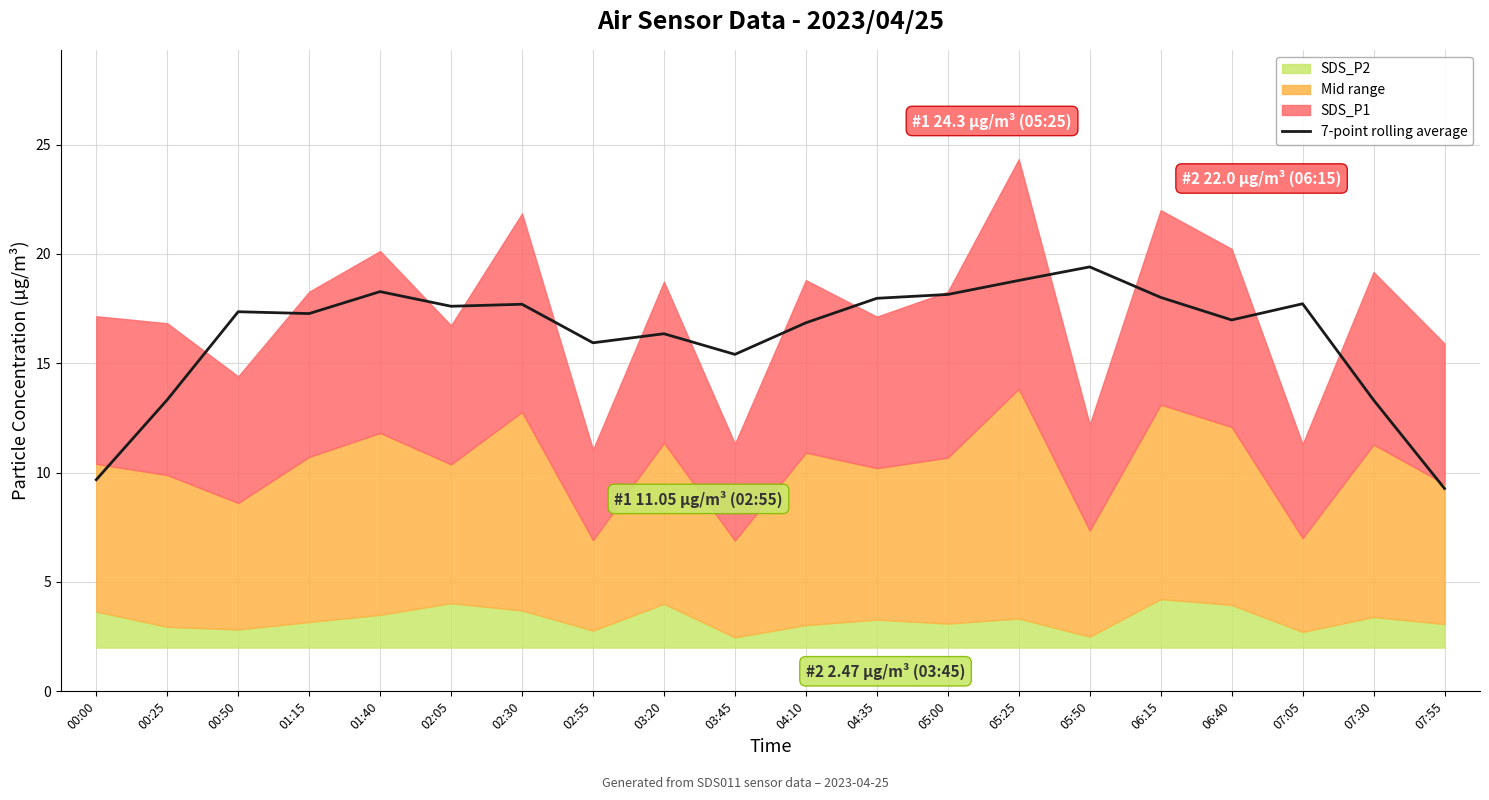

List the labels in order of value, smallest first.

07:55, 00:00, 07:30, 00:25, 03:45, 02:55, 03:20, 04:10, 06:40, 01:15, 00:50, 02:05, 02:30, 07:05, 04:35, 06:15, 05:00, 01:40, 05:25, 05:50